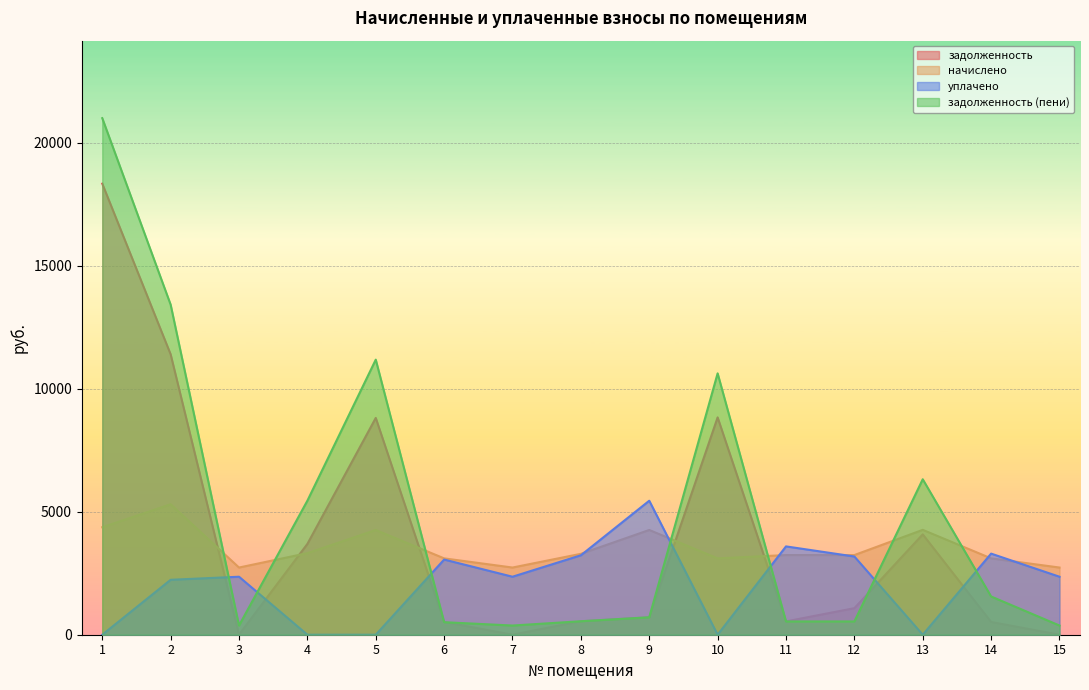

Which has a higher value, 6 or 3?

6